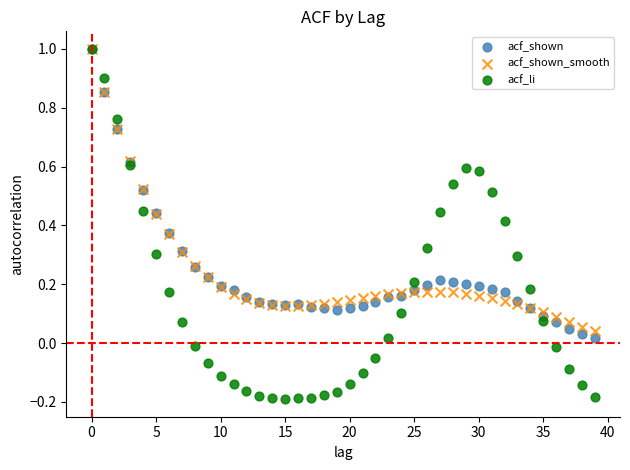

Which series reaches the minimum Y coordinate?

acf_li